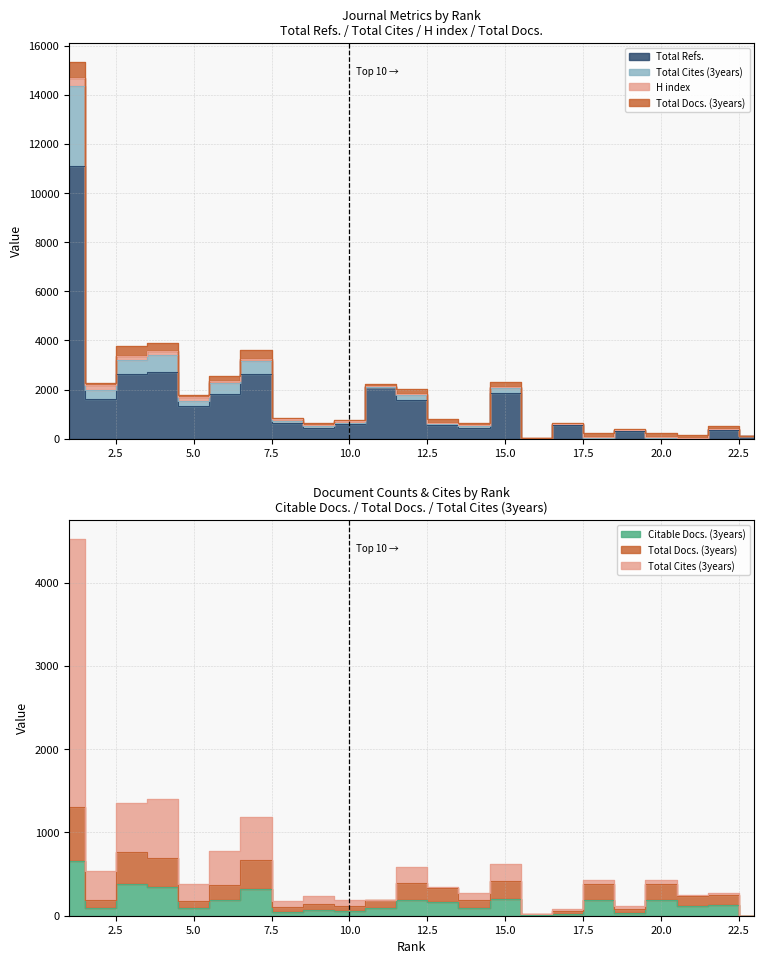

At how many categories does at least one series exceed 2882?

4